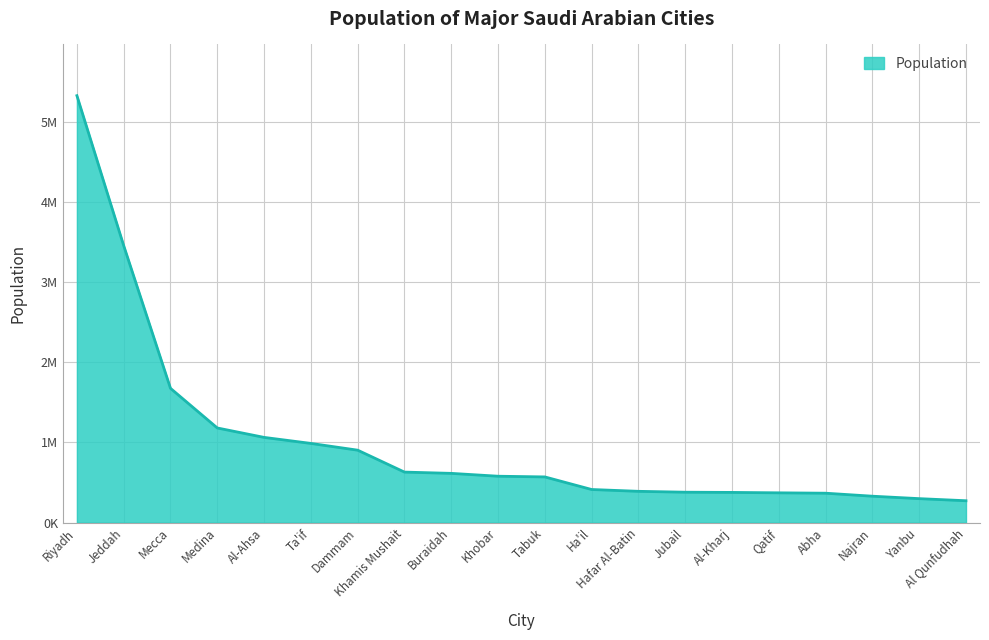

What is the label of the 7th point from the left?

Dammam